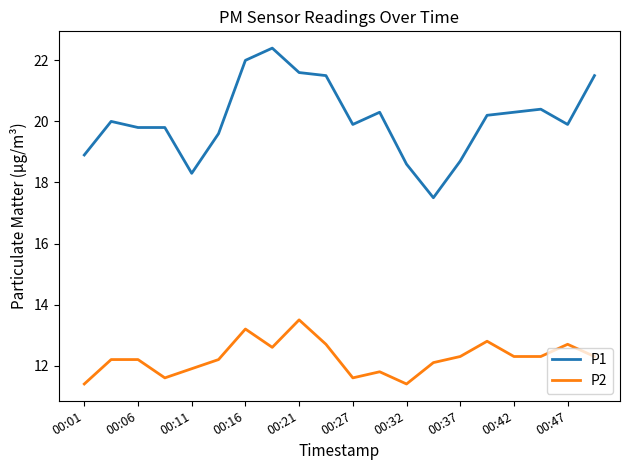

What is the lowest value of the P1 series?

17.5